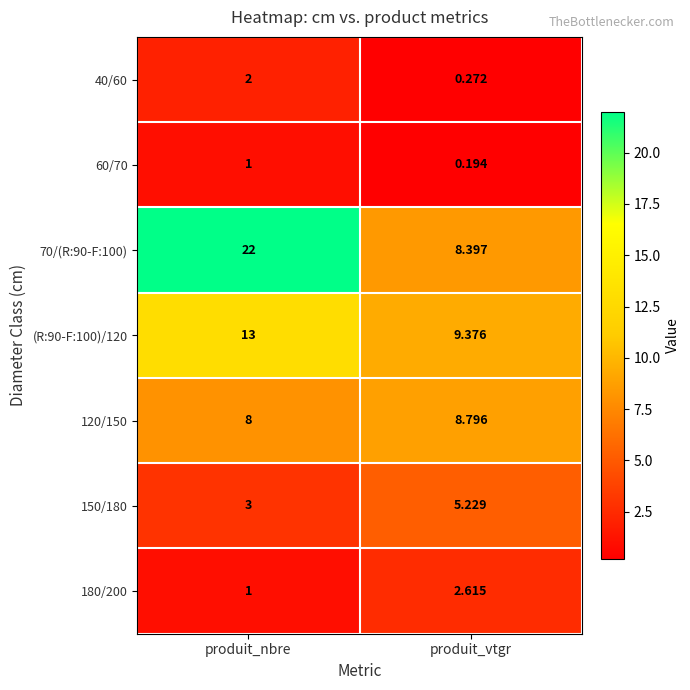

Between produit_nbre and produit_vtgr, which series saw the biggest shift?

70/(R:90-F:100)